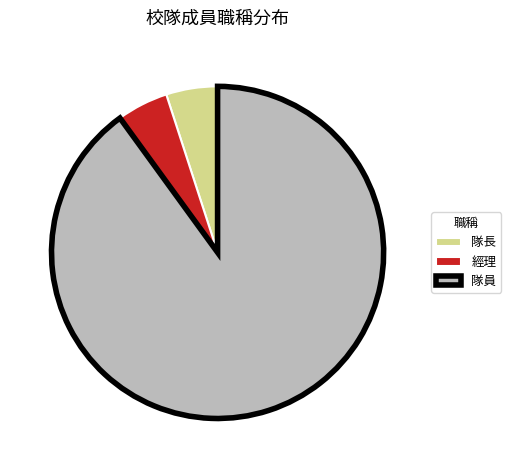

What is the ratio of the value at 隊員 to the value at 經理?

18.0